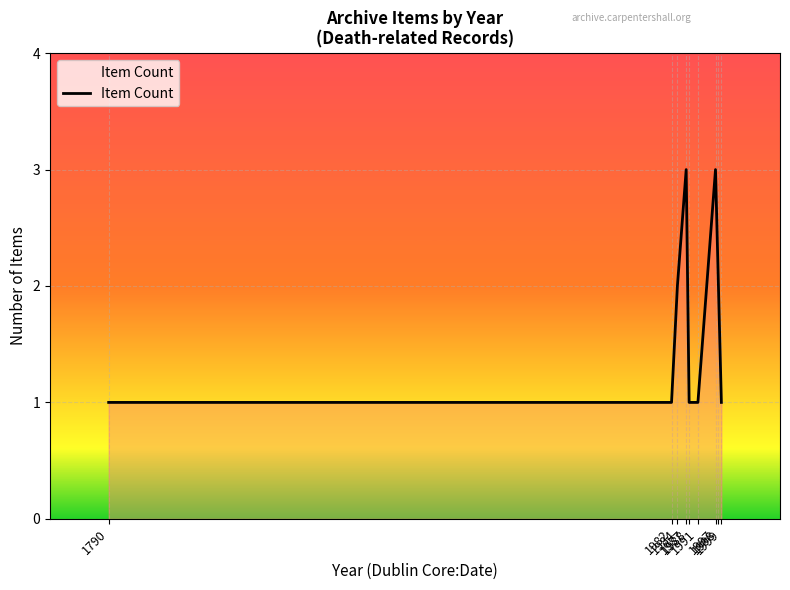

What is the maximum value shown in the chart?

3